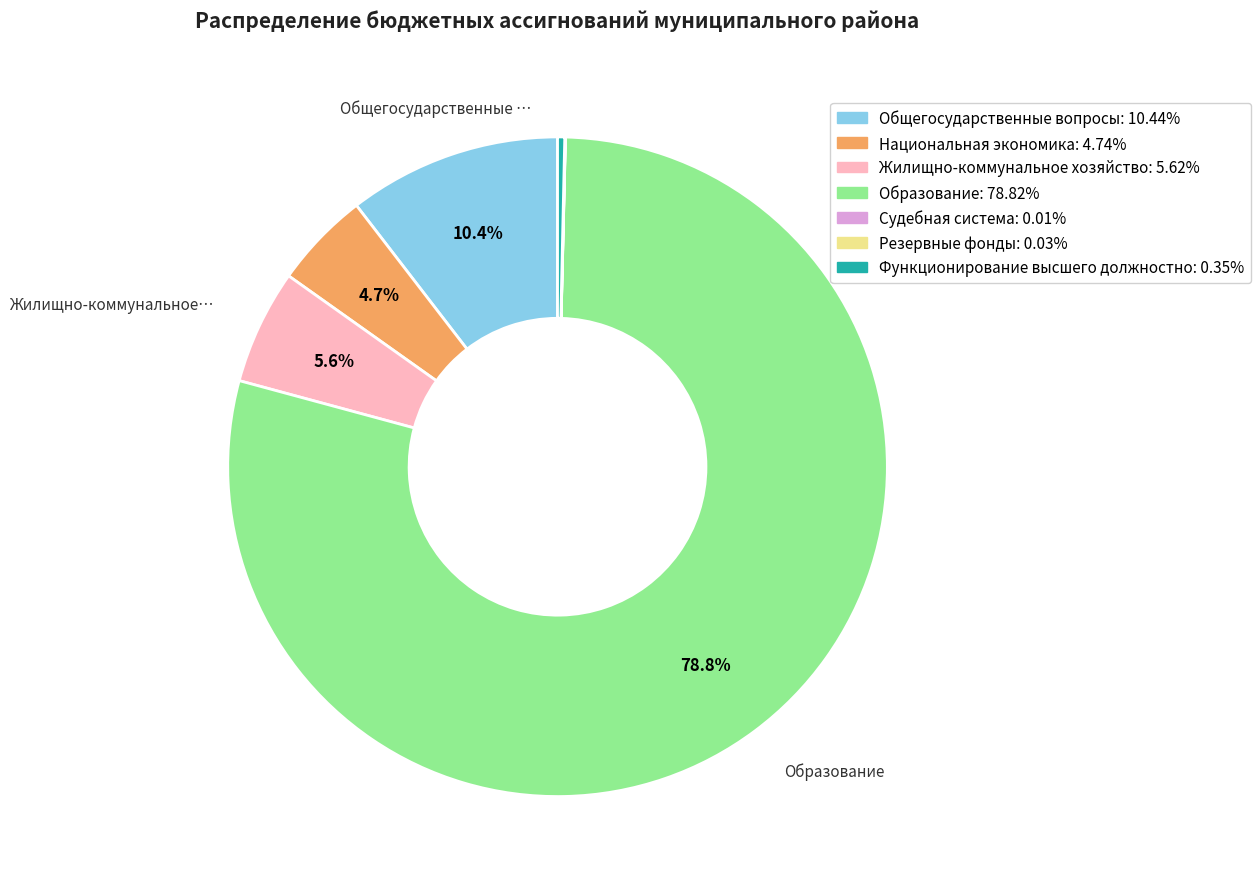

Is there any slice that represents more than half of the pie?

Yes